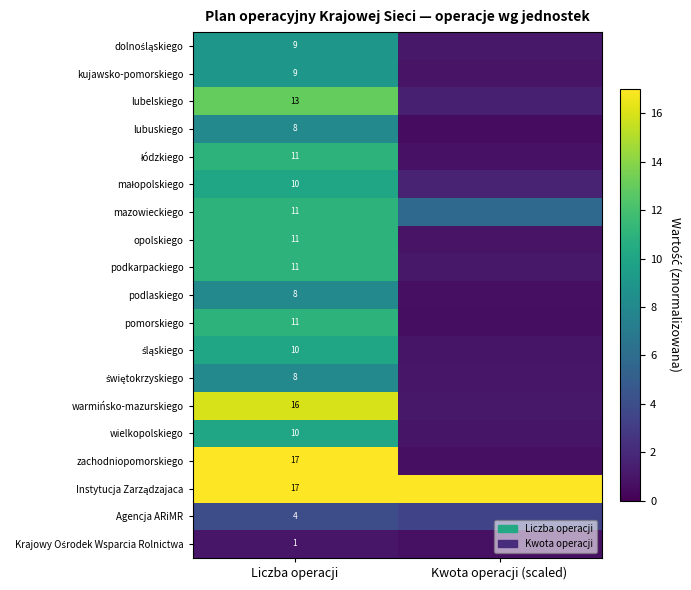

What is the total value across all series at Liczba operacji?

195.0